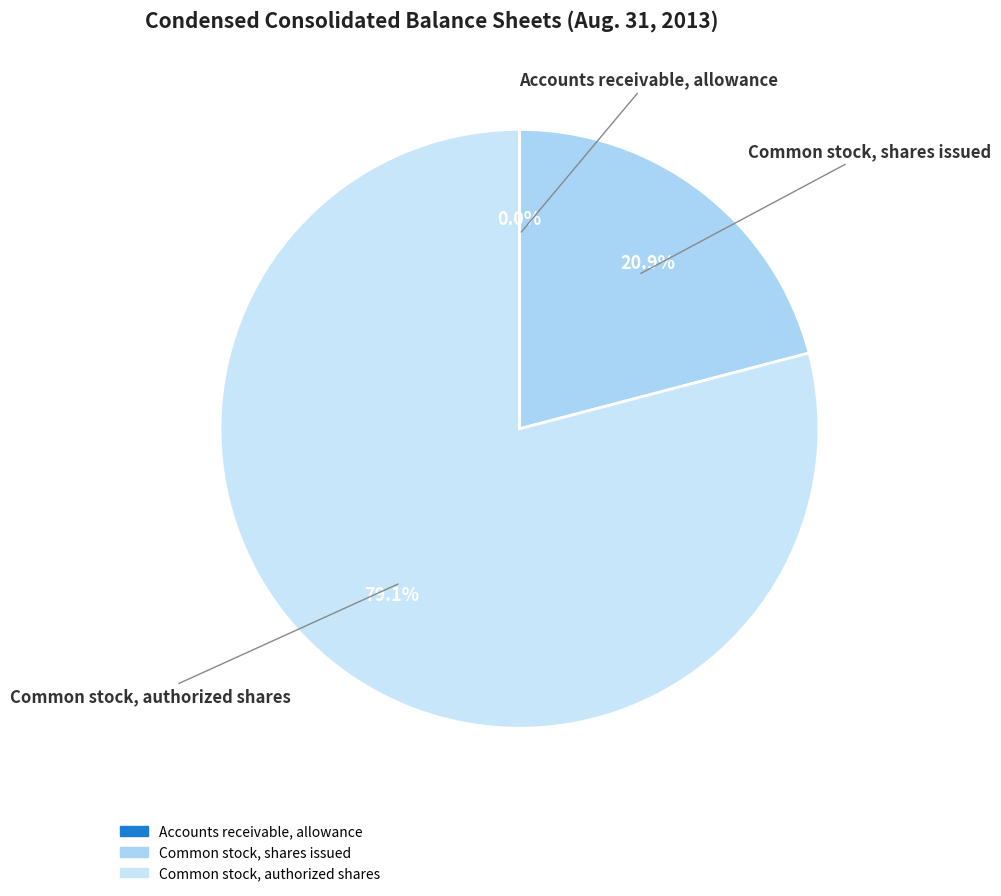

Which slice is the largest?

Common stock, authorized shares